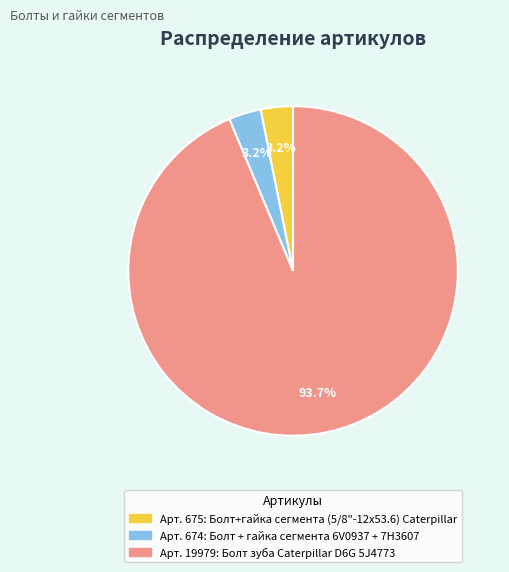

Is there any slice that represents more than half of the pie?

Yes